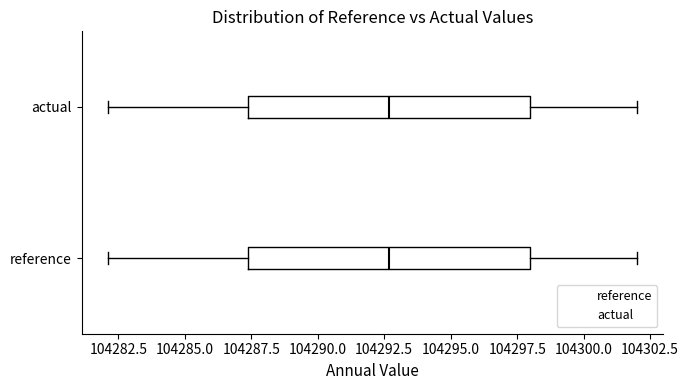

Reading bottom to top, transcribe this box plot: for each box, give where its median line is, the range the box spans, and where its two whiskers end, as read against the x-axis. The values are not printed on the chart, so give them approximately, as read against the axis.

reference: median 104292.5, box 104287.5 to 104298.0, whiskers 104282.0 to 104302.0
actual: median 104292.5, box 104287.5 to 104298.0, whiskers 104282.0 to 104302.0